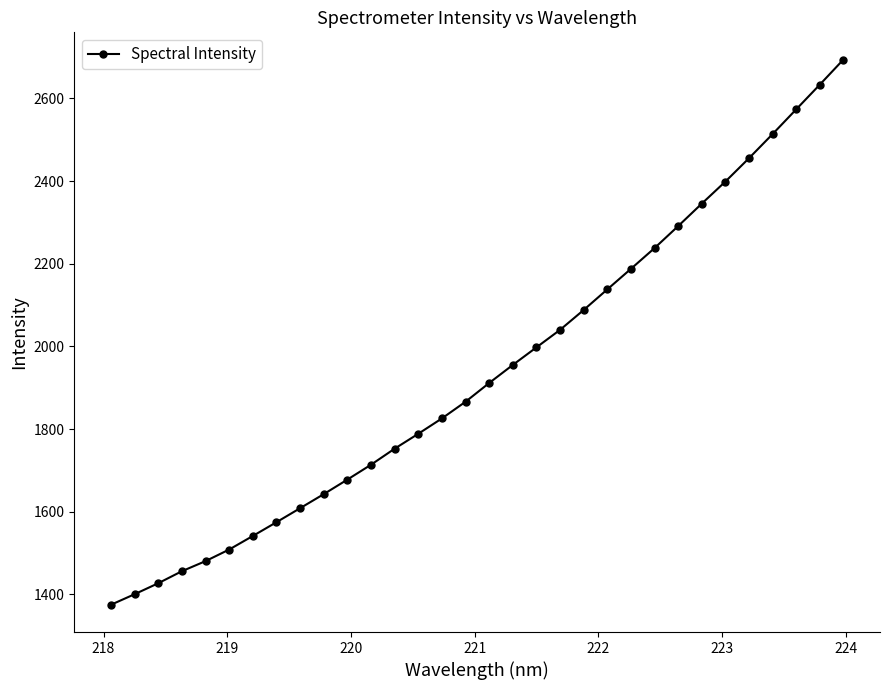

What is the difference between the maximum and minimum values?

1319.0